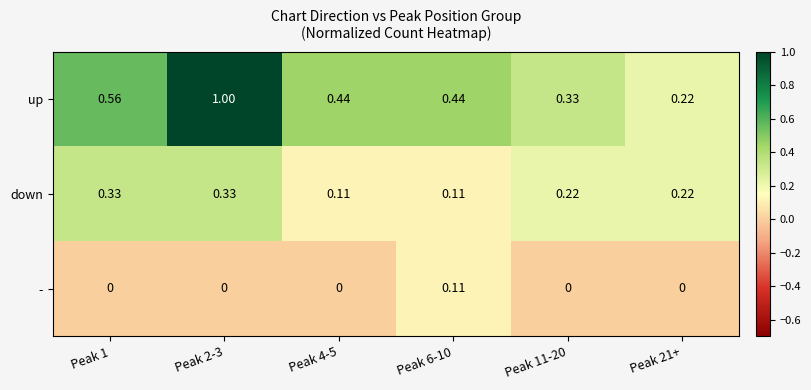

Between Peak 2-3 and Peak 4-5, which series saw the biggest shift?

up